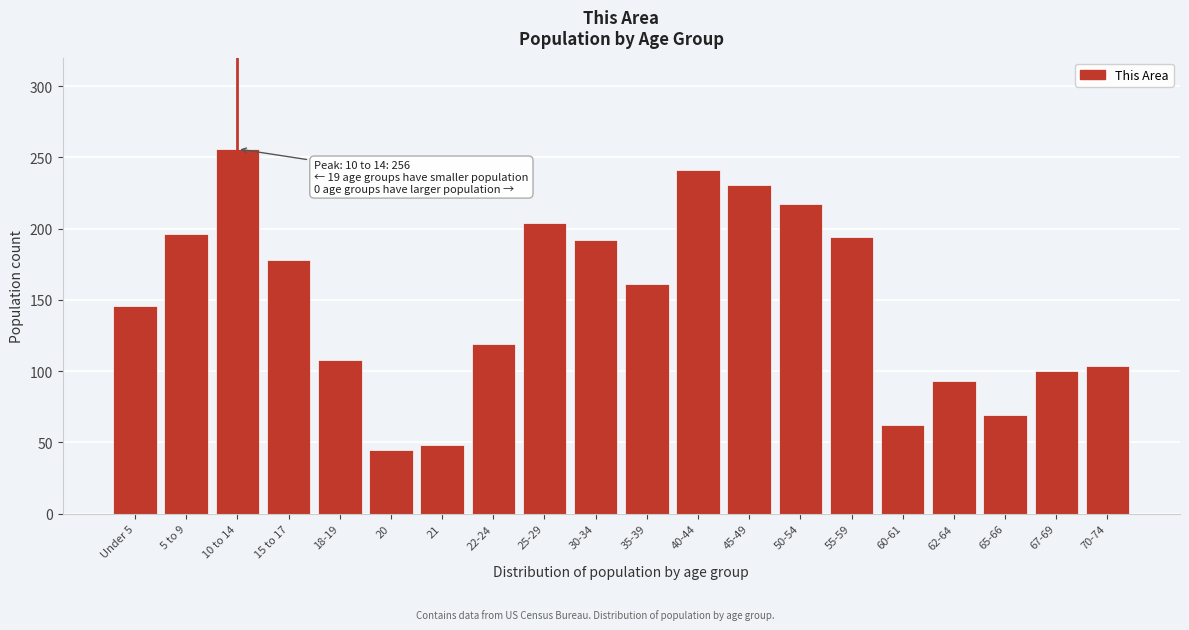

Reading left to right, list all the values displayed in this chart.

146	196	256	178	108	45	48	119	204	192	161	241	231	217	194	62	93	69	100	104